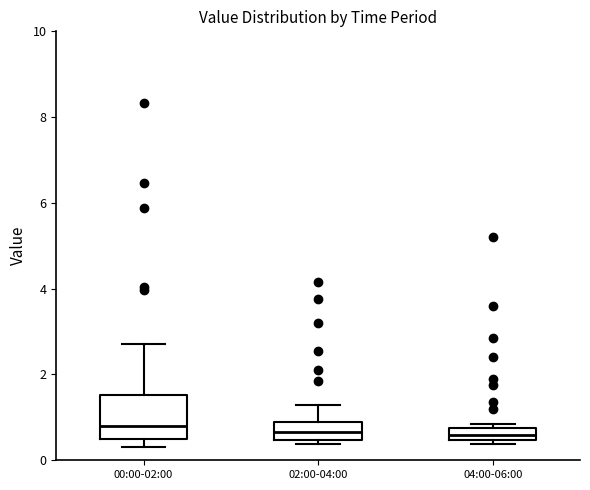

Where is the lower edge of the box for 04:00-06:00 on the y-axis? The values are not printed on the chart, so give them approximately, as read against the axis.

0.4